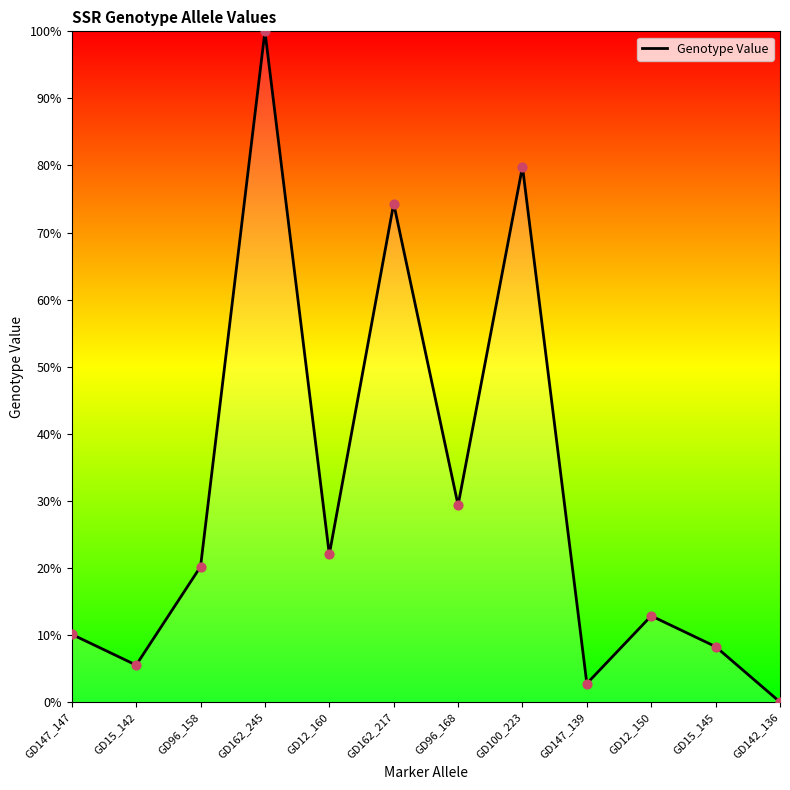

What is the change in value from GD96_158 to GD162_245?

+79.8